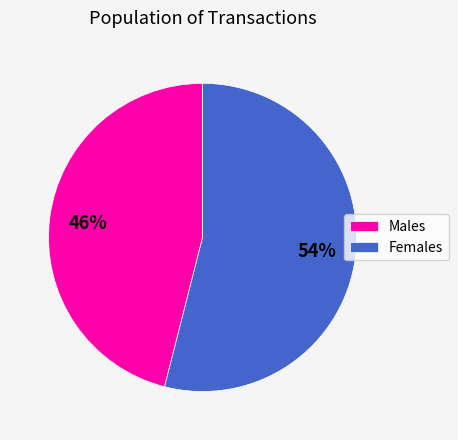

True or false: Females accounts for 44% of the total.

False